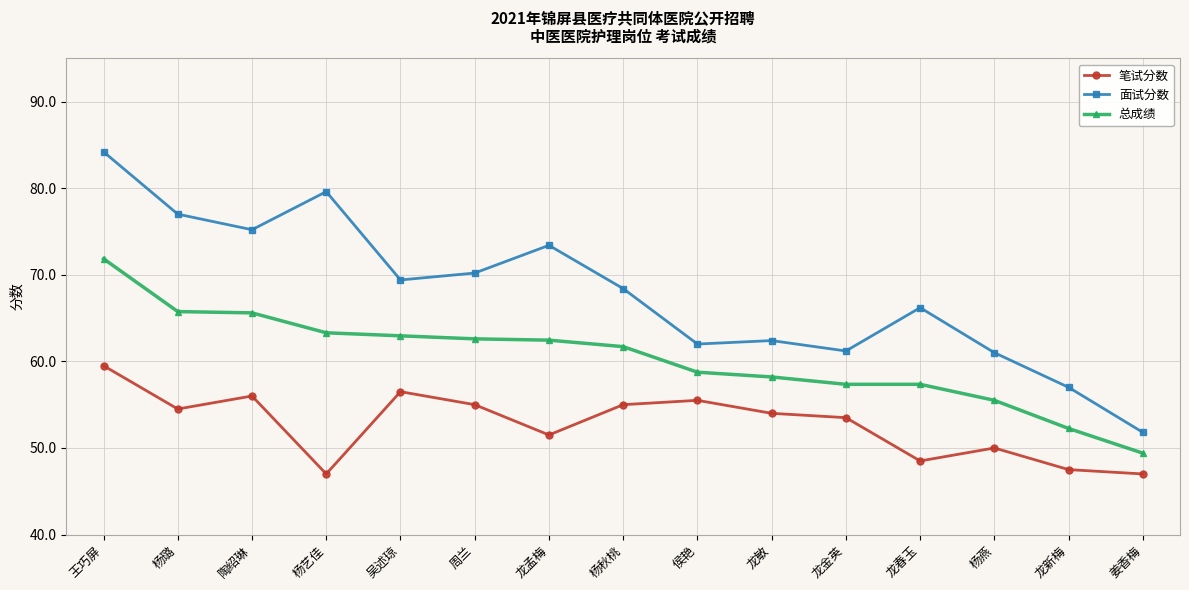

What is the greatest value displayed?

84.2